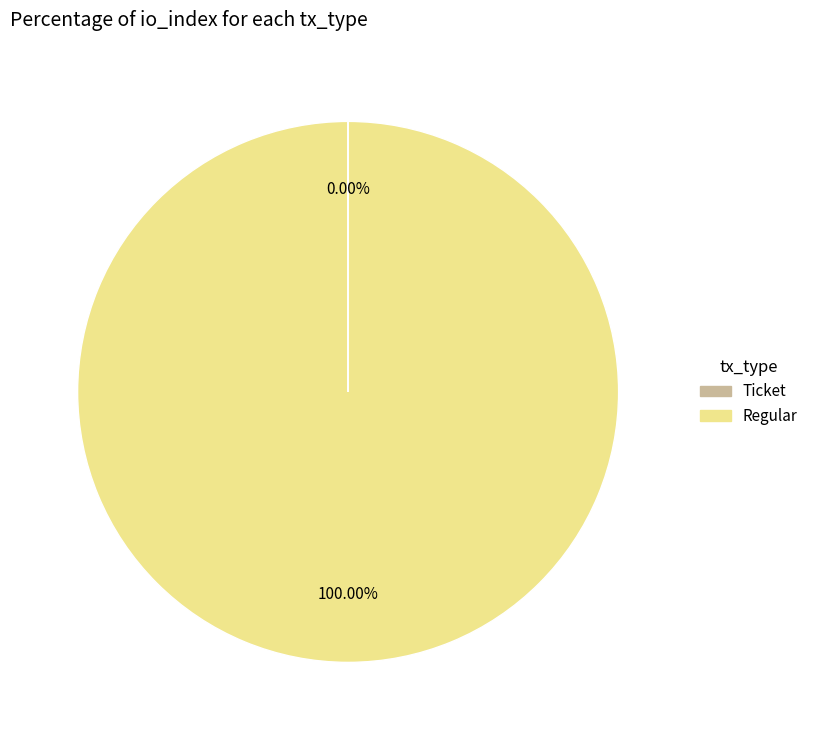

Does any single category account for the majority?

Yes